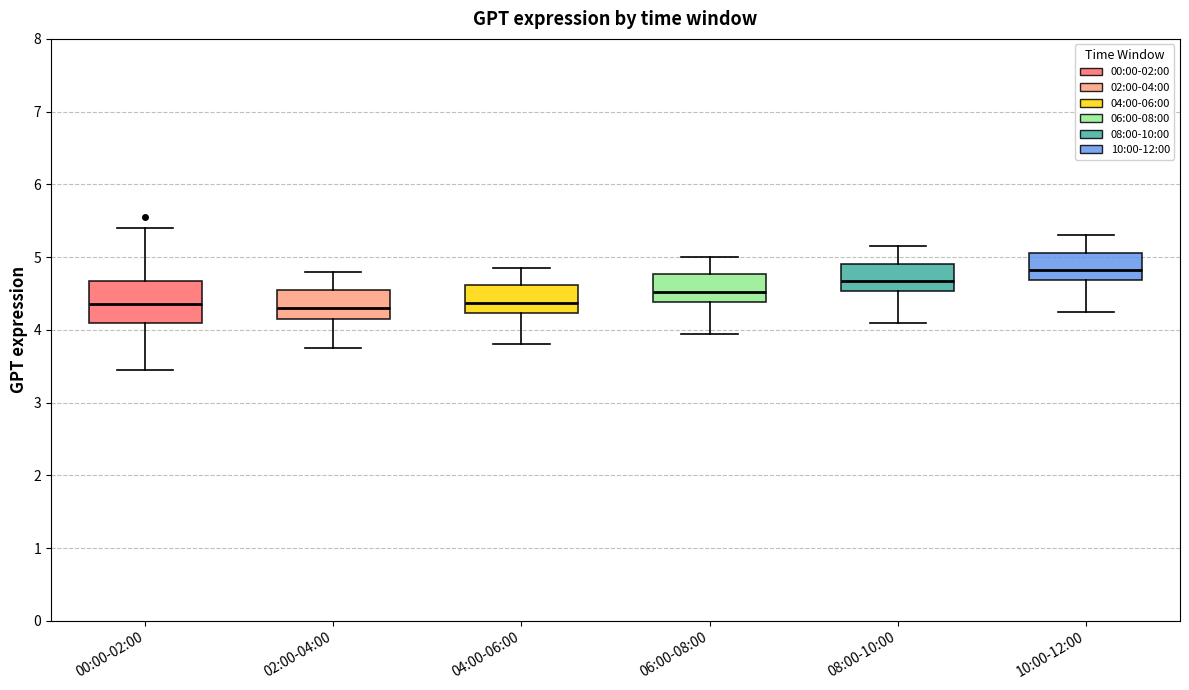

Where does the lower whisker of the box for 04:00-06:00 end on the y-axis? The values are not printed on the chart, so give them approximately, as read against the axis.

3.8